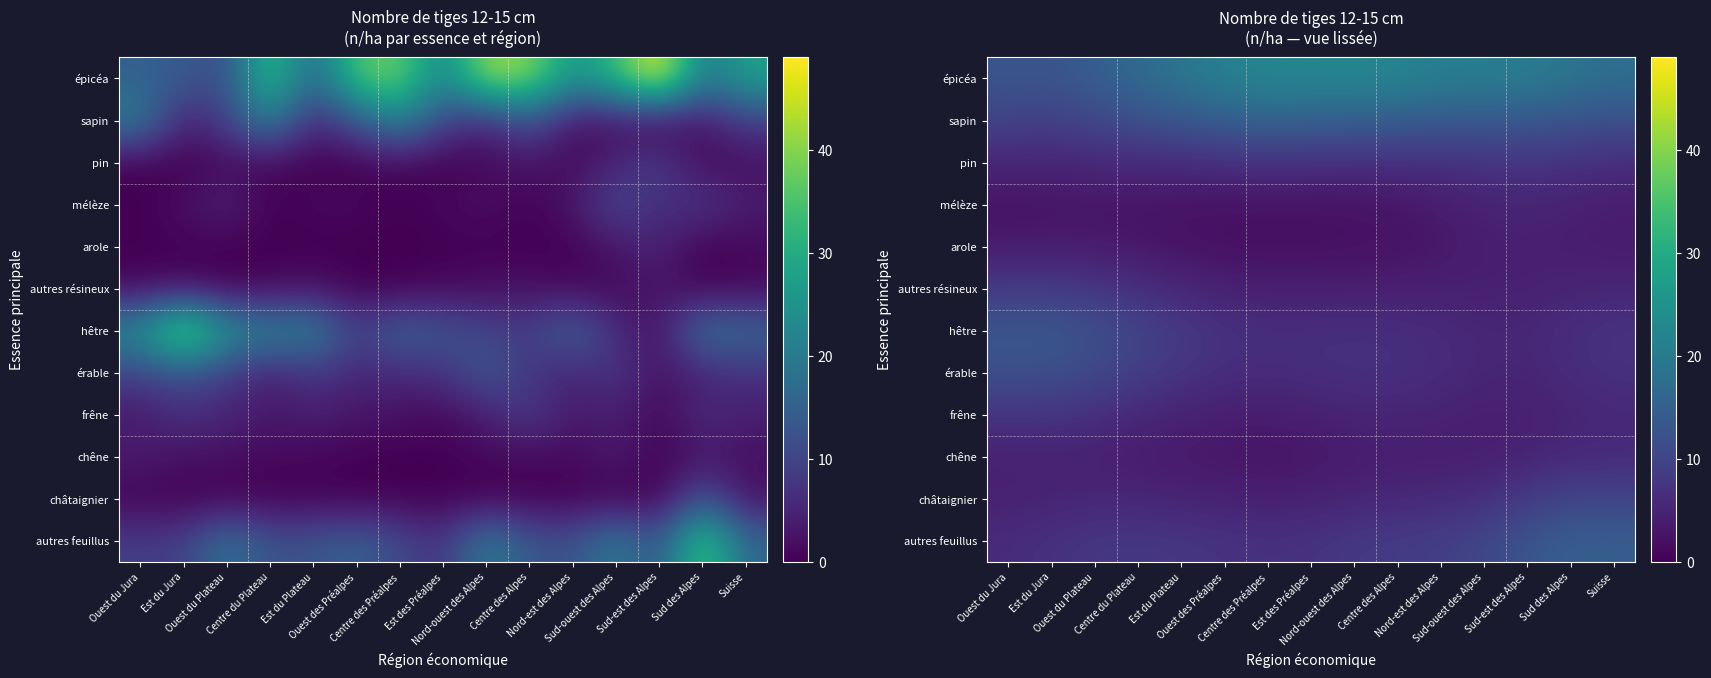

At how many categories does at least one series exceed 12?

15